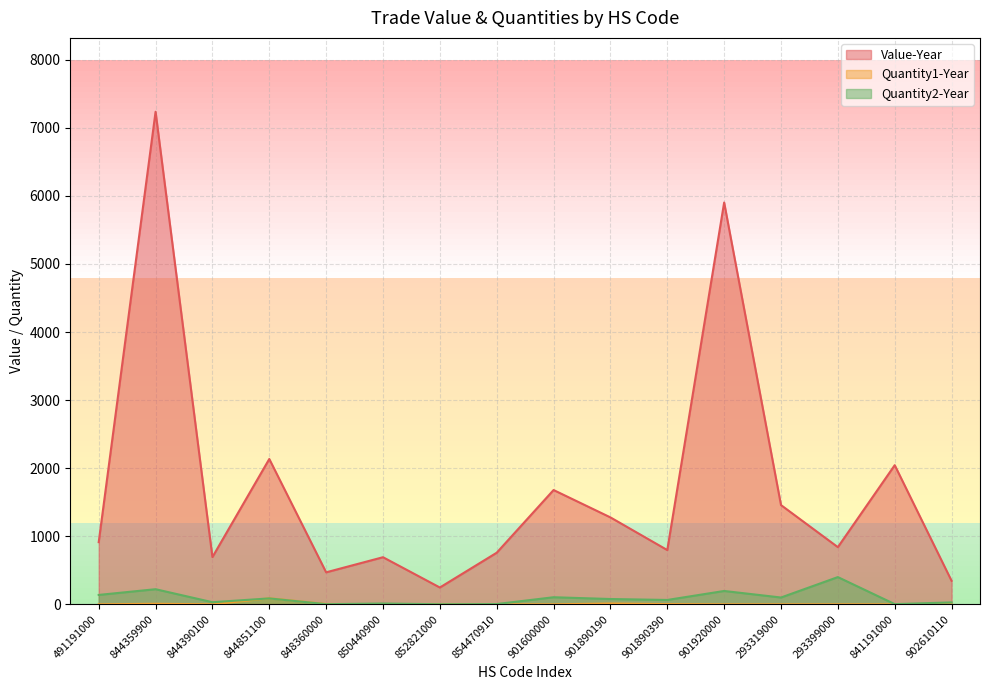

Reading left to right, list all the values displayed in this chart.

Value-Year: 913	7236	694	2135	470	692	247	758	1679	1277	797	5903	1458	840	2044	345
Quantity1-Year: 0	8	0	89	5	3	0	0	0	12	3	0	0	0	0	1
Quantity2-Year: 138	222	31	87	2	12	1	4	104	78	64	196	100	400	3	28